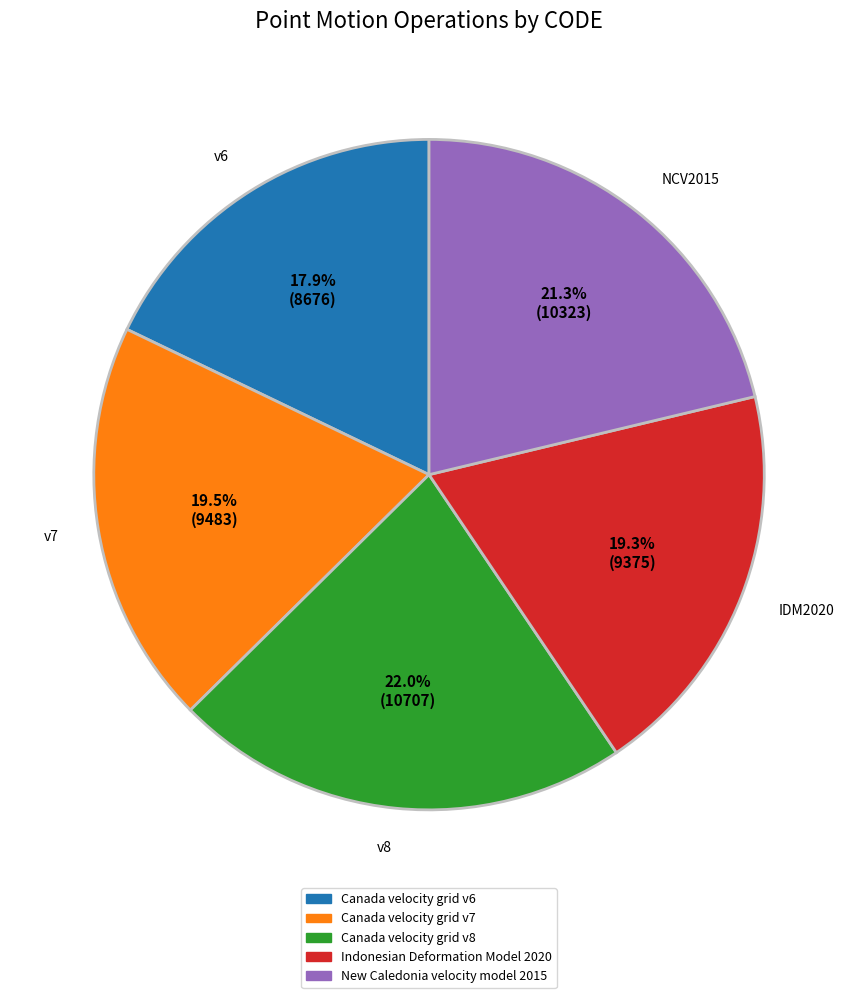

Between Canada velocity grid v7 and Canada velocity grid v6, which is larger?

Canada velocity grid v7